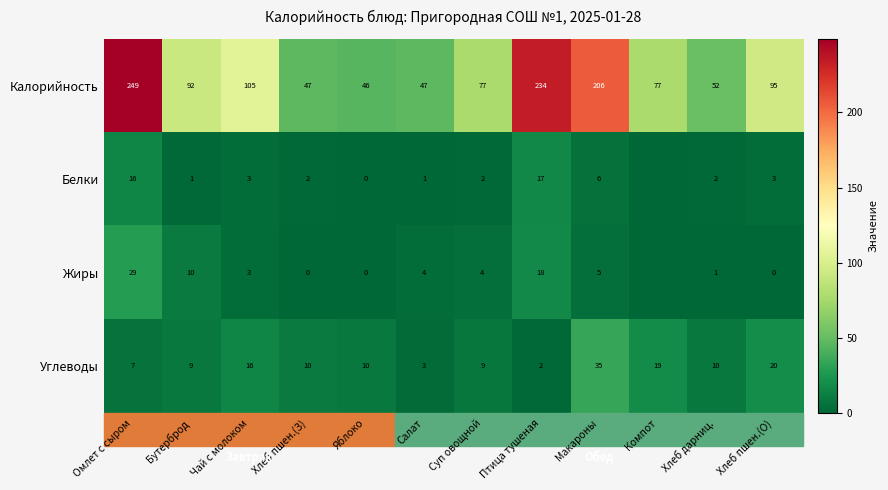

At which label does Углеводы reach its minimum?

Птица тушеная